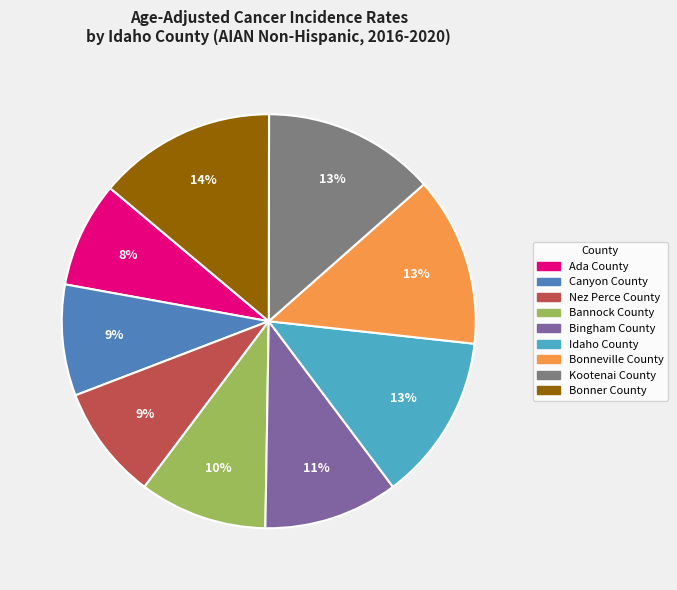

Combined, do Canyon County and Bonner County account for over 50%?

No